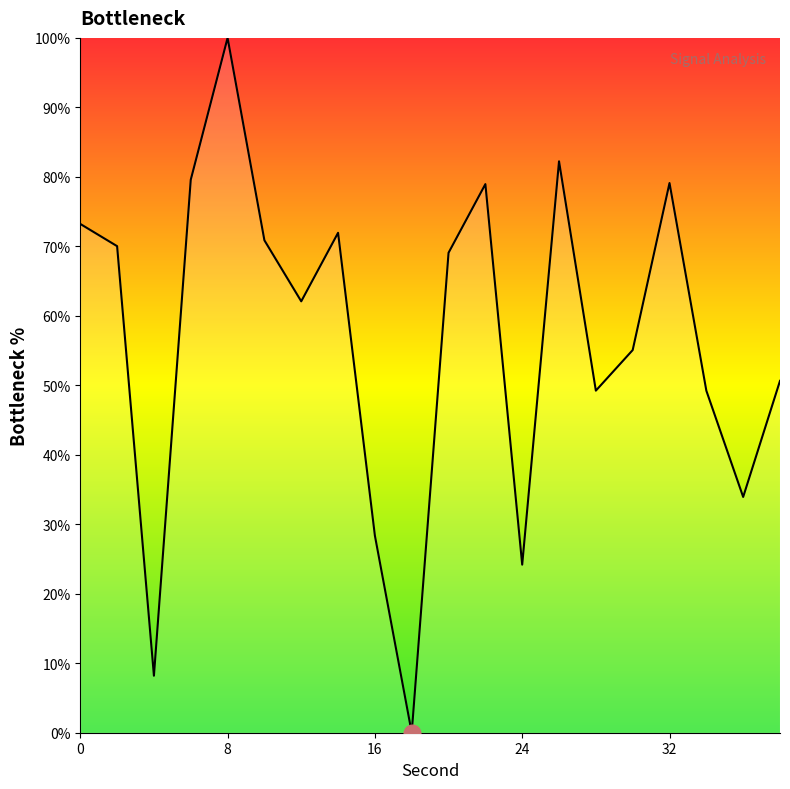

What is the greatest value displayed?

100.0